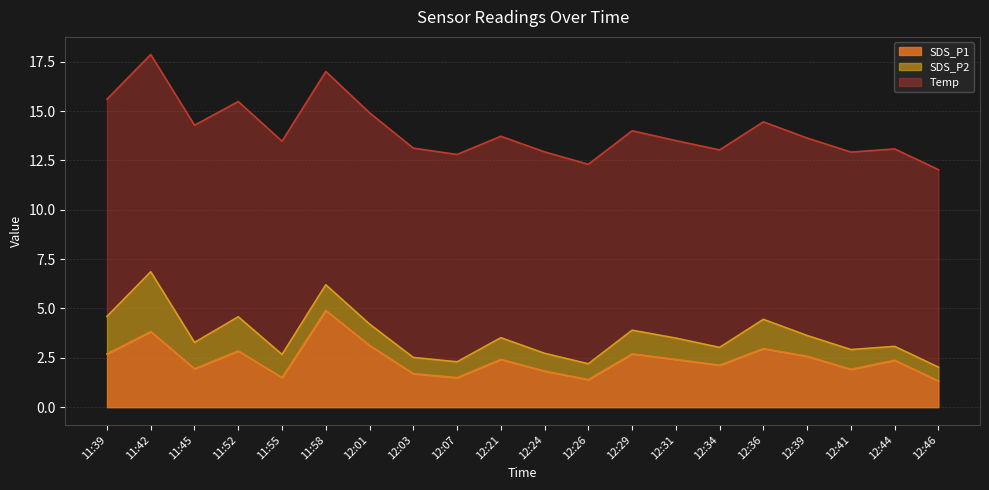

Does the chart have visible grid lines?

Yes